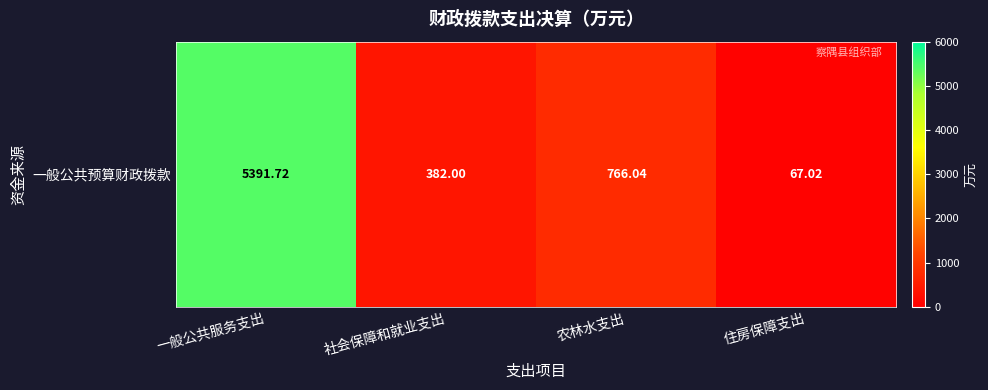

Reading left to right, list all the values displayed in this chart.

一般公共服务支出=5391.7	社会保障和就业支出=382.0	农林水支出=766.0	住房保障支出=67.0